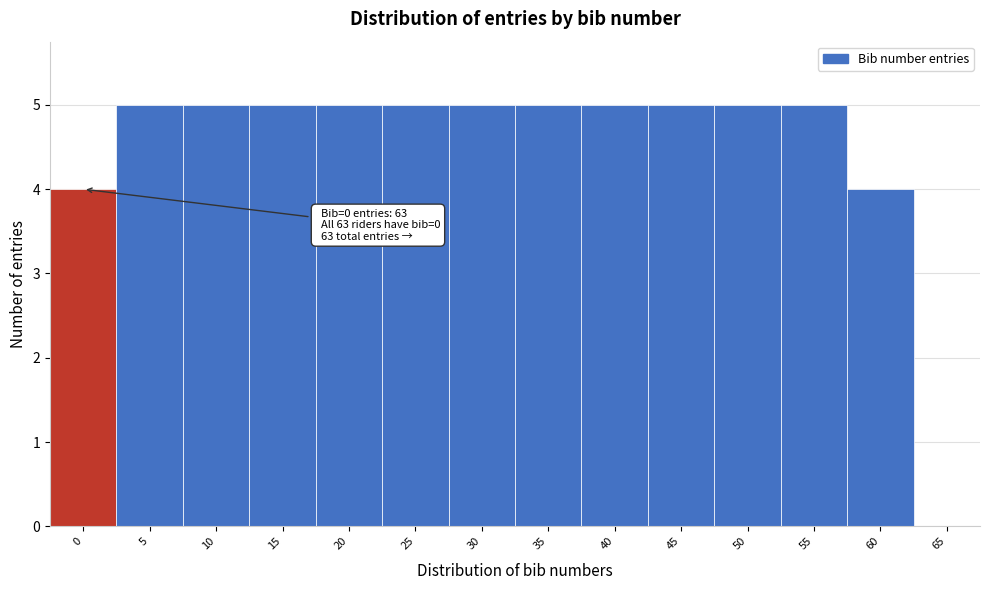

Reading left to right, what are all the values shown in this chart?

0=4	5=5	10=5	15=5	20=5	25=5	30=5	35=5	40=5	45=5	50=5	55=5	60=4	65=0